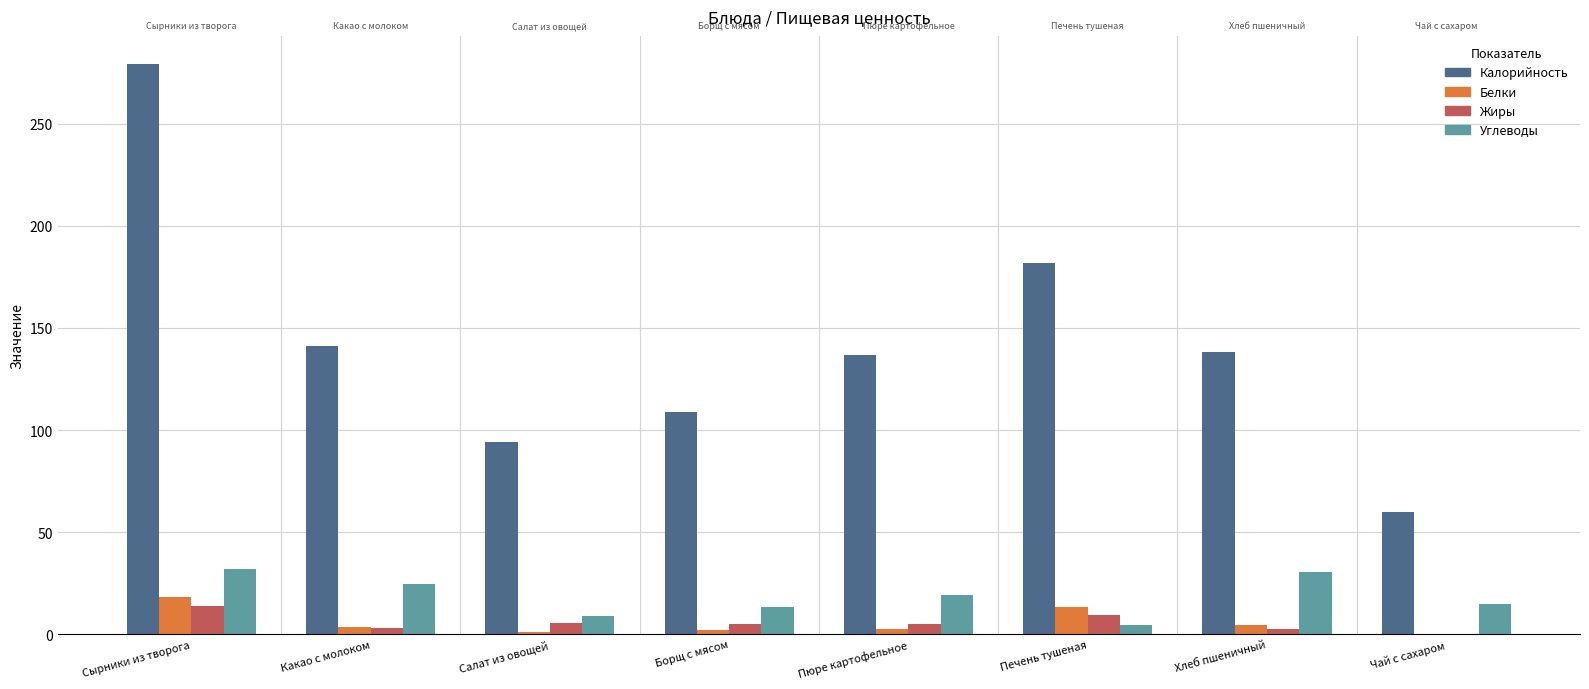

What is the highest value of the Калорийность series?

279.0